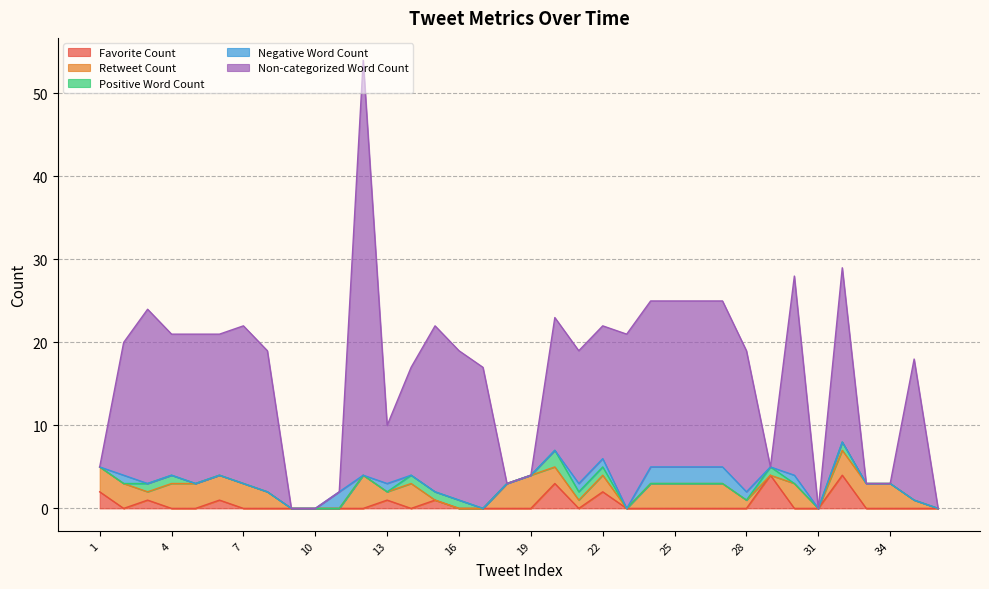

In Retweet Count, how many points are lower than both neighbors (excluding endpoints)?

6